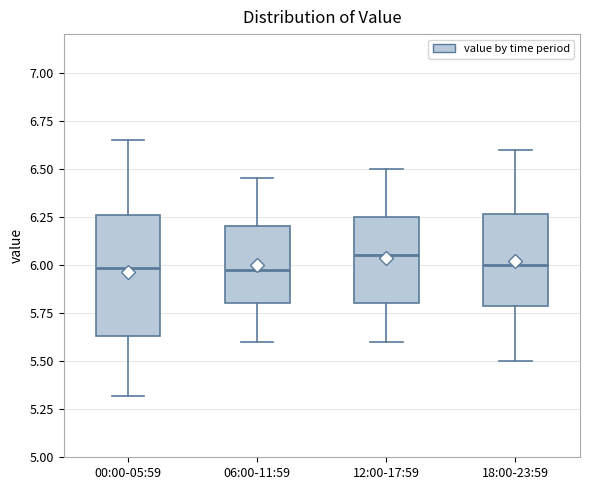

Which box is the tallest, from its lower edge to its upper edge?

00:00-05:59